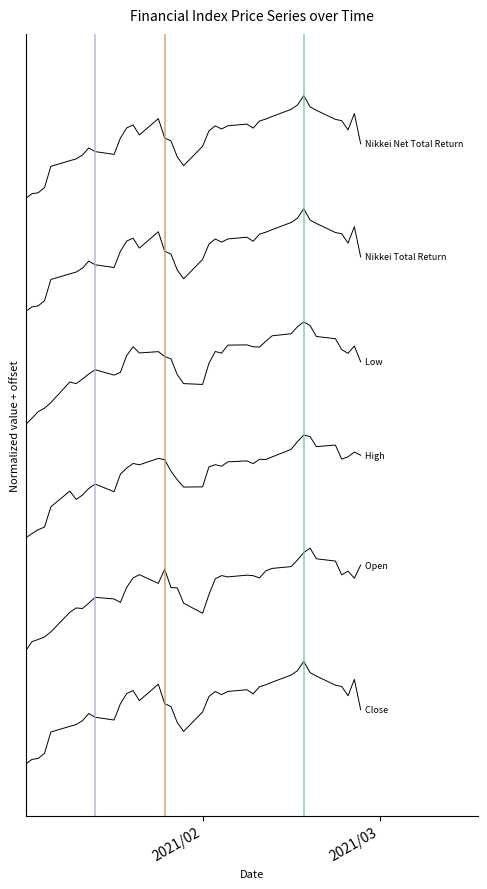

Does the chart display data point markers on the line(s)?

No